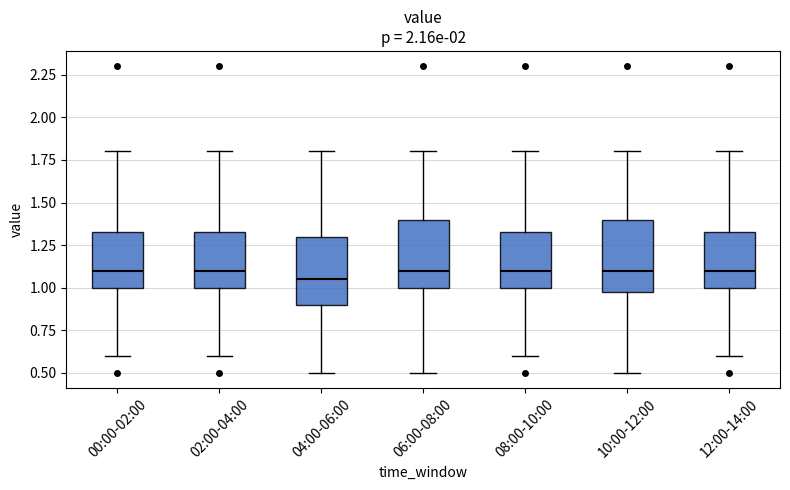

Where does the upper whisker of the box for 12:00-14:00 end on the y-axis? The values are not printed on the chart, so give them approximately, as read against the axis.

1.80